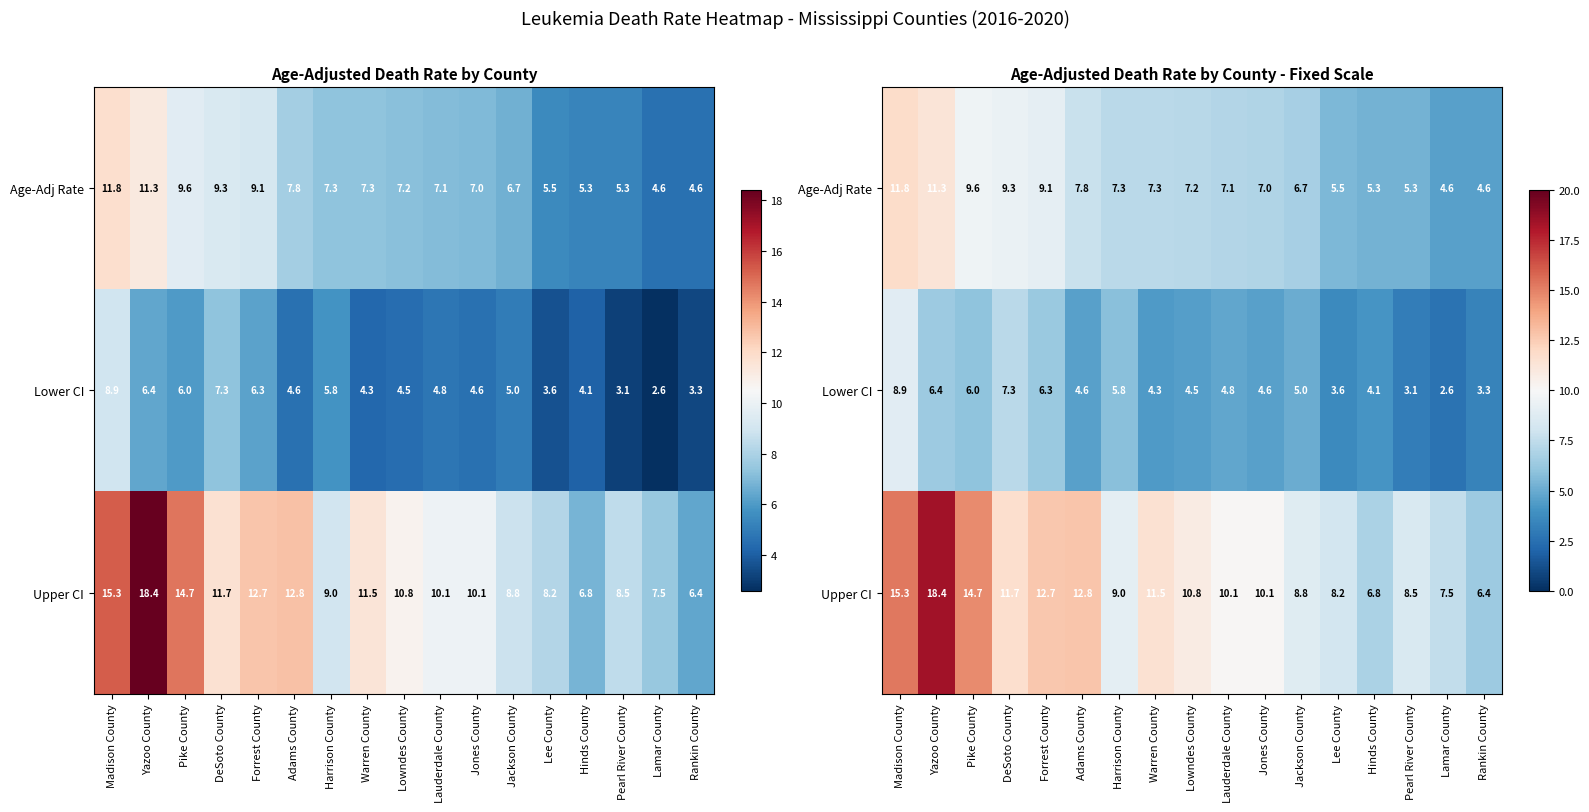

What is the sum of all Age-Adj Rate values?

126.8